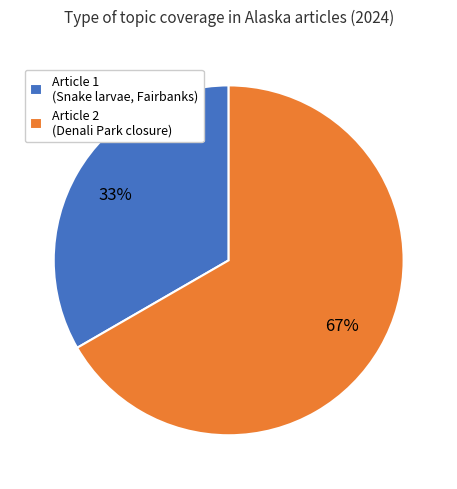

To the nearest percent, what is the average slice percentage?

50%